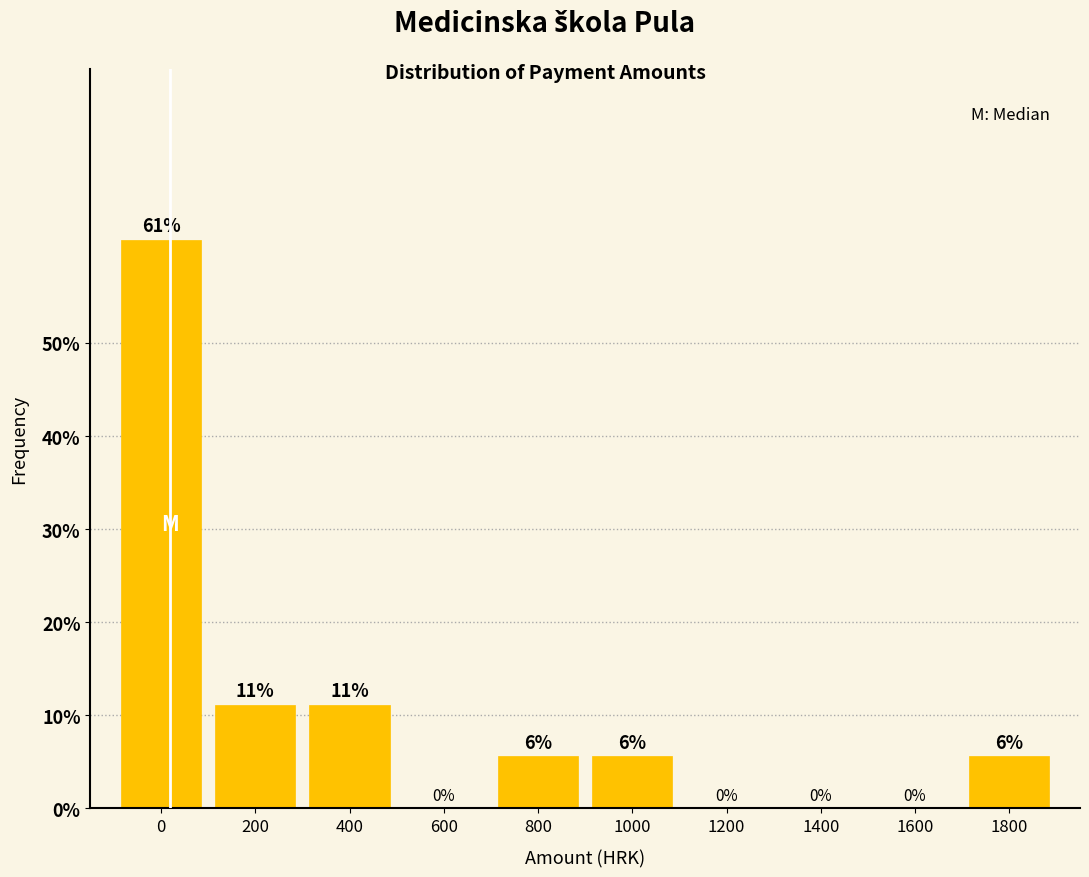

What value does the data have at 400?

11.1